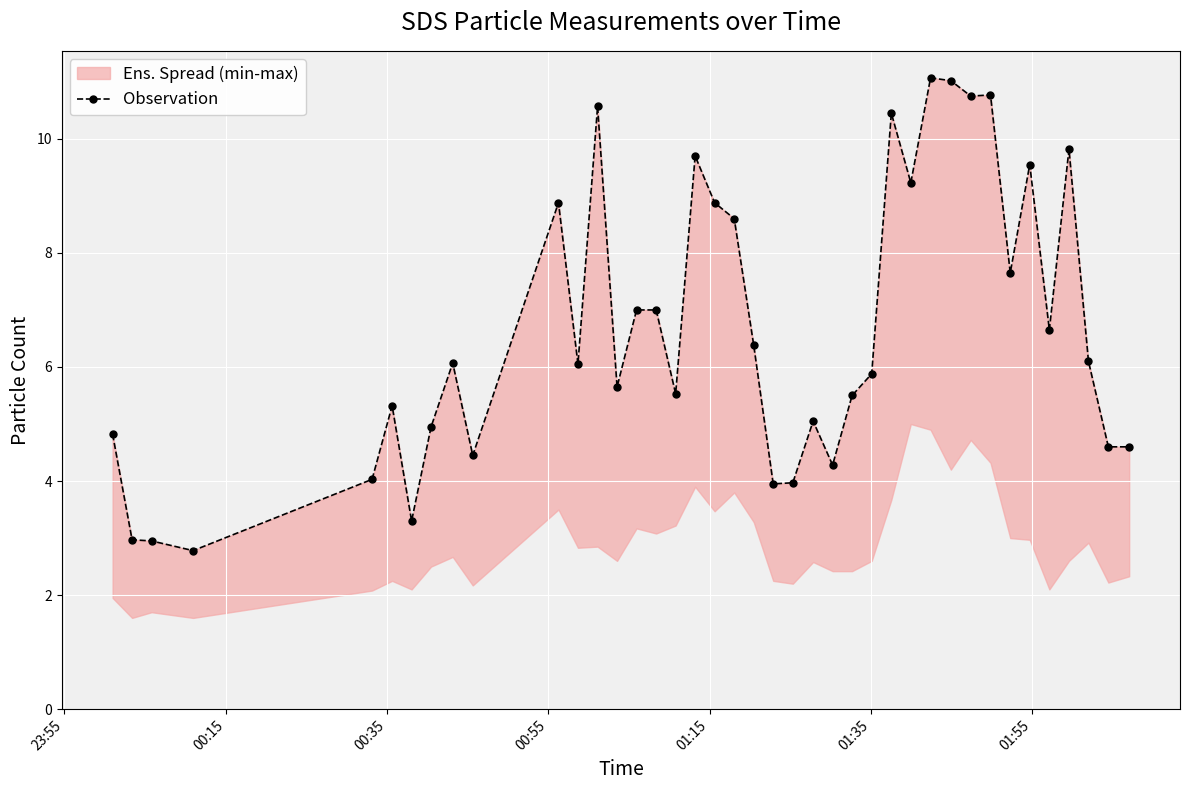

Reading right to left, transcribe all the data shown in this chart.

4.6	4.6	6.1	9.8	6.7	9.6	7.7	10.8	10.8	11.0	11.1	9.2	10.4	5.9	5.5	4.3	5.0	4.0	4.0	6.4	8.6	8.9	9.7	5.5	7.0	7.0	5.7	10.6	6.0	8.9	4.5	6.1	5.0	3.3	5.3	4.0	2.8	3.0	3.0	4.8